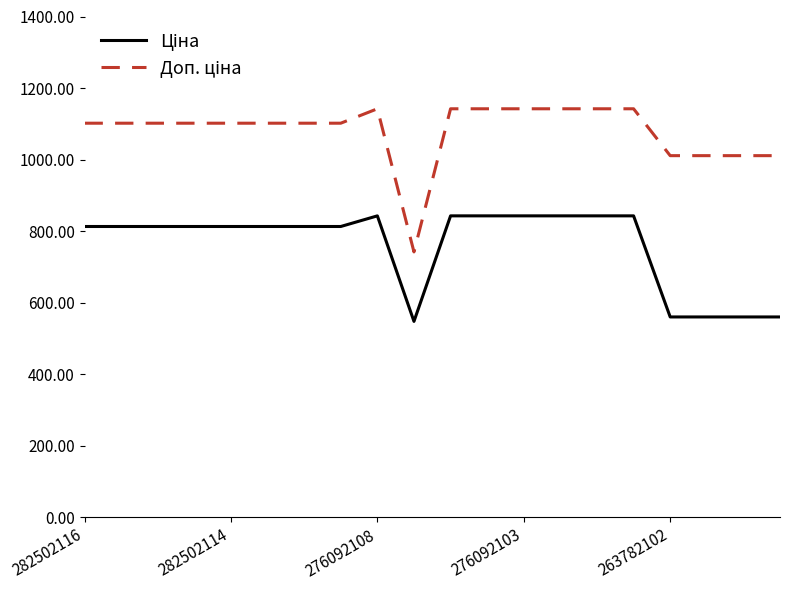

How many lines are shown in the chart?

2